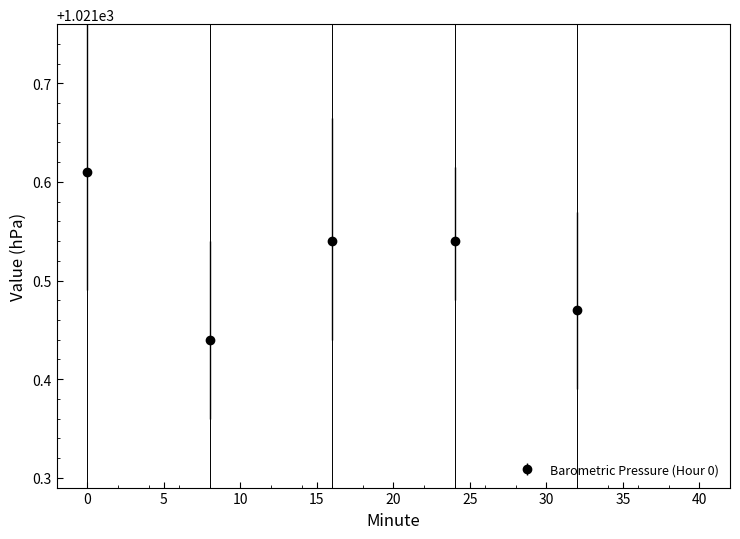

How many interior local valleys (lower than both neighbors) does the data have?

1